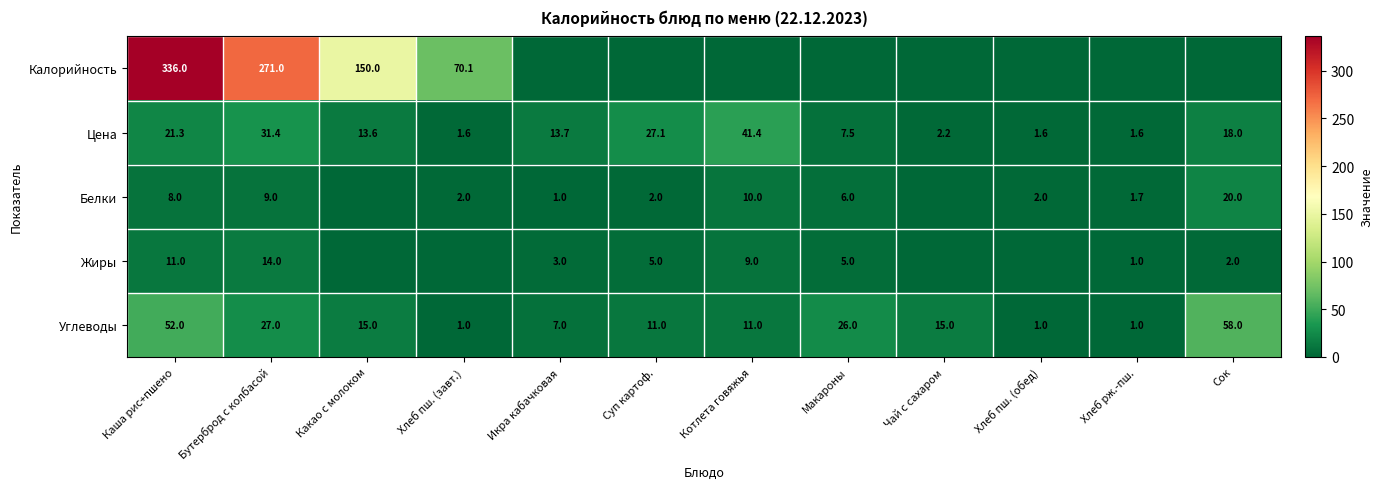

Is it true that Цена equals 14.6 at Суп картоф.?

False